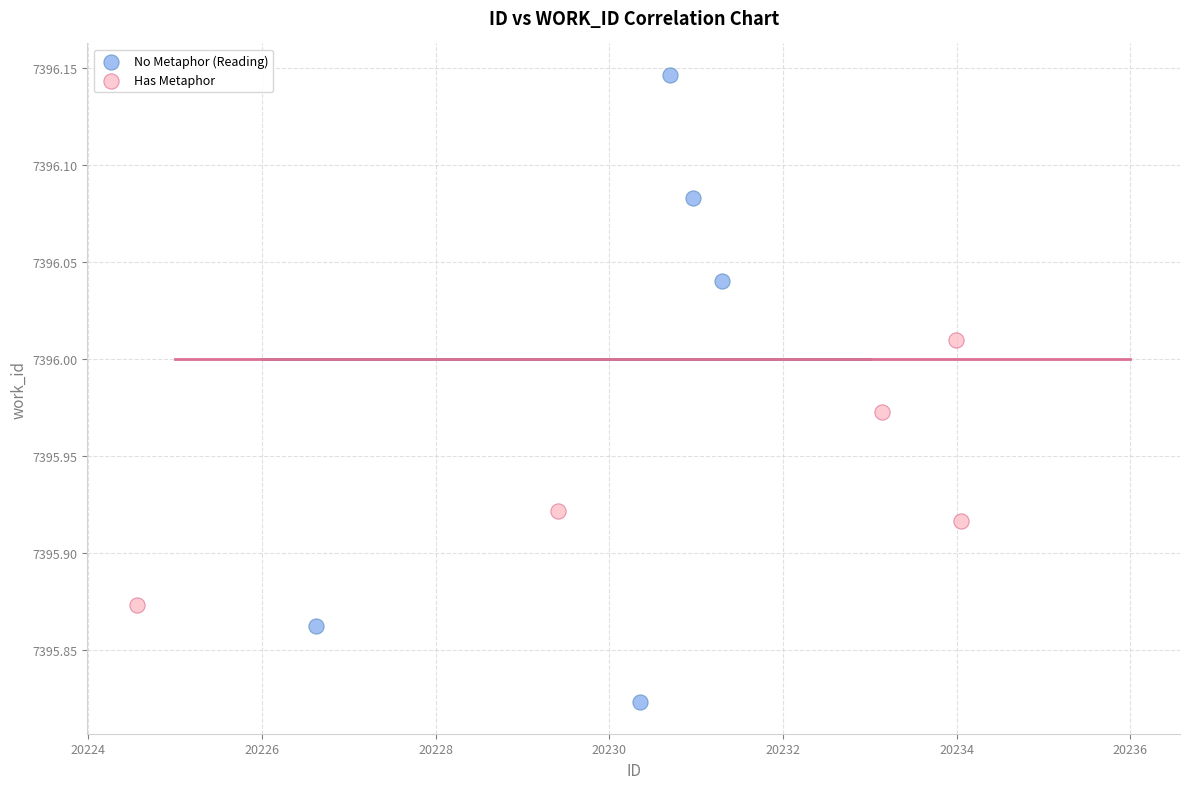

Which series has the largest Y range (max minus min)?

No Metaphor (Reading)